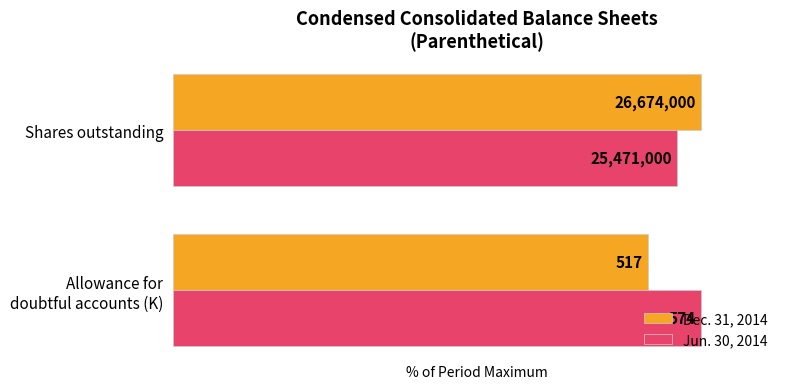

What are all the series names shown in the legend?

Dec. 31, 2014, Jun. 30, 2014